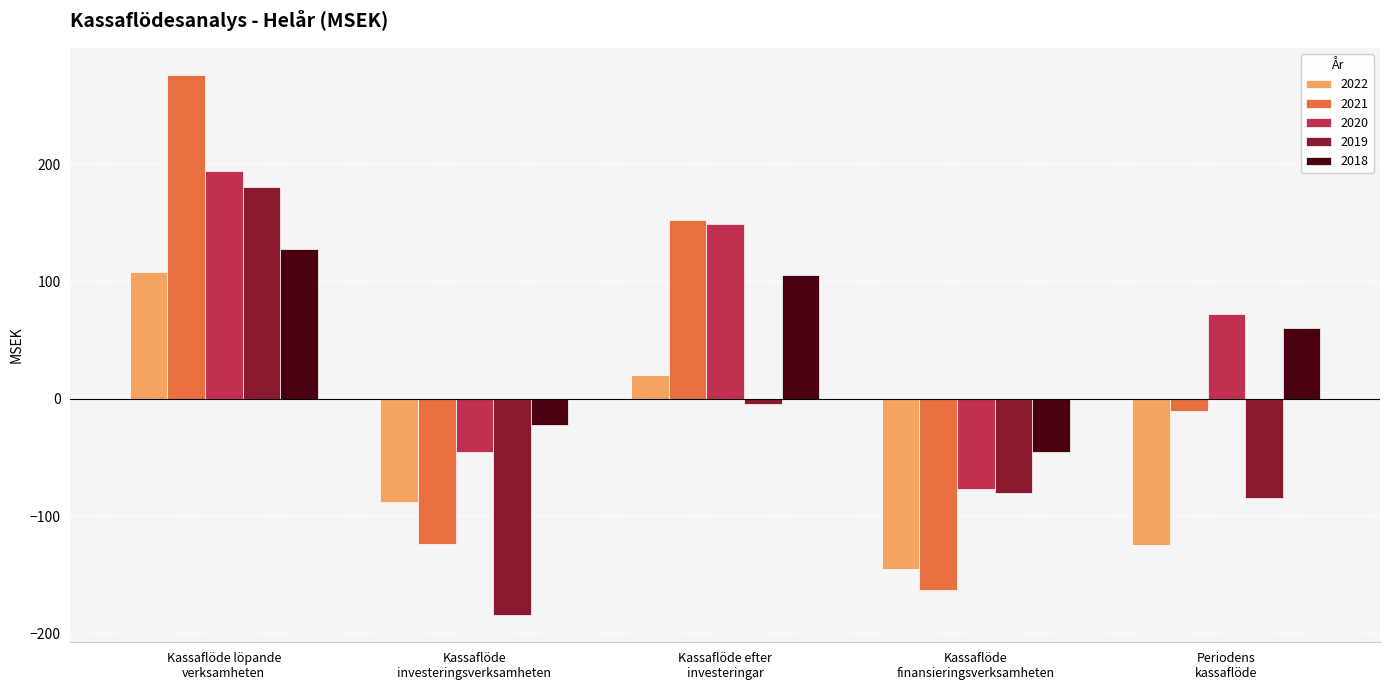

Reading right to left, extract all data points from this chart.

2022: Periodens
kassaflöde=-124.1	Kassaflöde
finansieringsverksamheten=-144.4	Kassaflöde efter
investeringar=20.3	Kassaflöde
investeringsverksamheten=-87.4	Kassaflöde löpande
verksamheten=107.8
2021: Periodens
kassaflöde=-10.2	Kassaflöde
finansieringsverksamheten=-162.4	Kassaflöde efter
investeringar=152.2	Kassaflöde
investeringsverksamheten=-123.7	Kassaflöde löpande
verksamheten=275.9
2020: Periodens
kassaflöde=72.5	Kassaflöde
finansieringsverksamheten=-76.4	Kassaflöde efter
investeringar=148.9	Kassaflöde
investeringsverksamheten=-44.8	Kassaflöde löpande
verksamheten=193.7
2019: Periodens
kassaflöde=-84.4	Kassaflöde
finansieringsverksamheten=-80.2	Kassaflöde efter
investeringar=-4.2	Kassaflöde
investeringsverksamheten=-184.2	Kassaflöde löpande
verksamheten=180.0
2018: Periodens
kassaflöde=60.0	Kassaflöde
finansieringsverksamheten=-45.2	Kassaflöde efter
investeringar=105.3	Kassaflöde
investeringsverksamheten=-22.0	Kassaflöde löpande
verksamheten=127.3